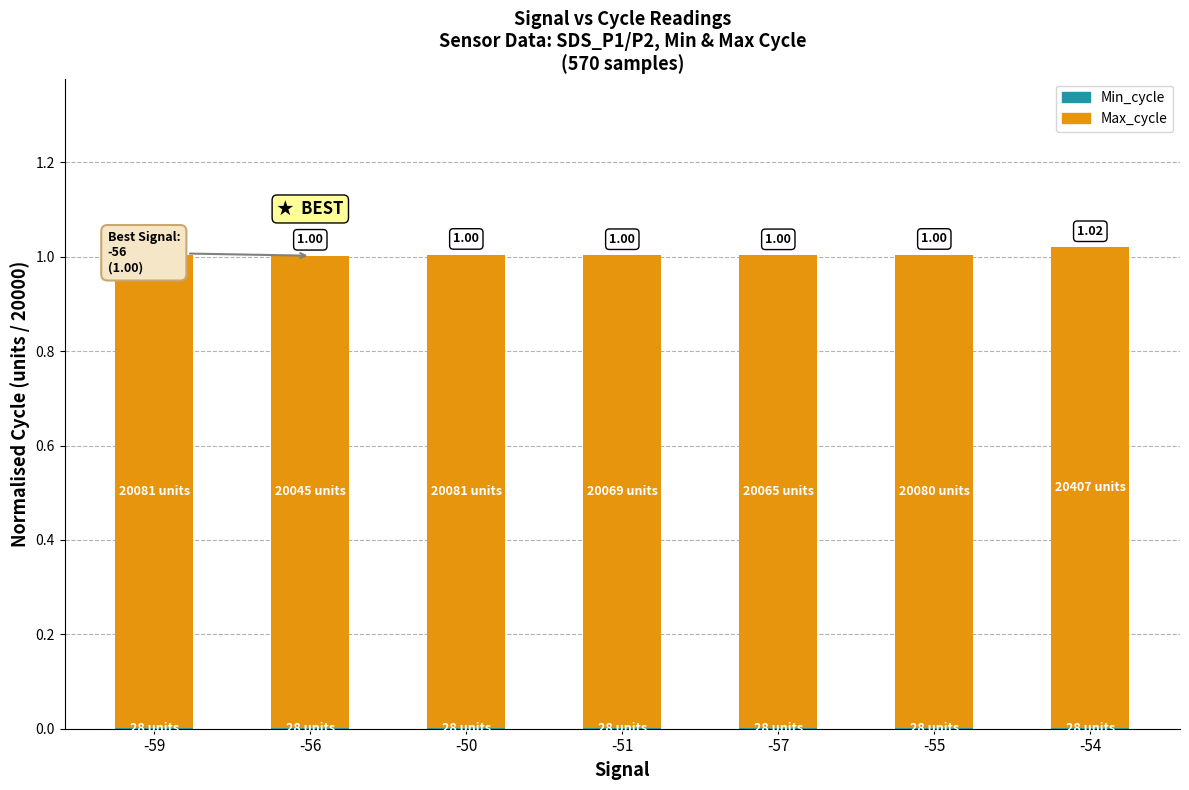

Count the number of categories in the chart.

7